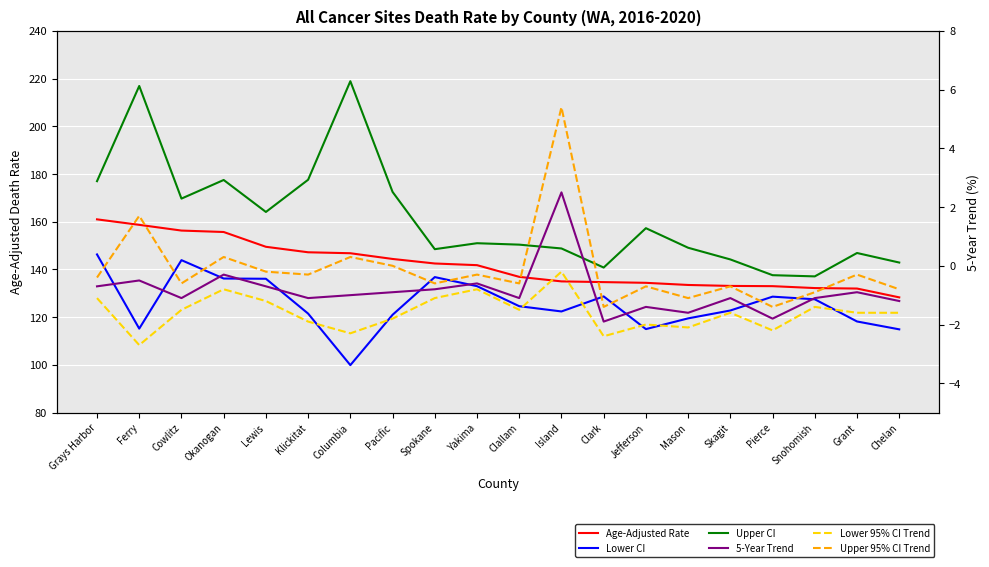

What is the average value of the Age-Adjusted Rate series?

141.8